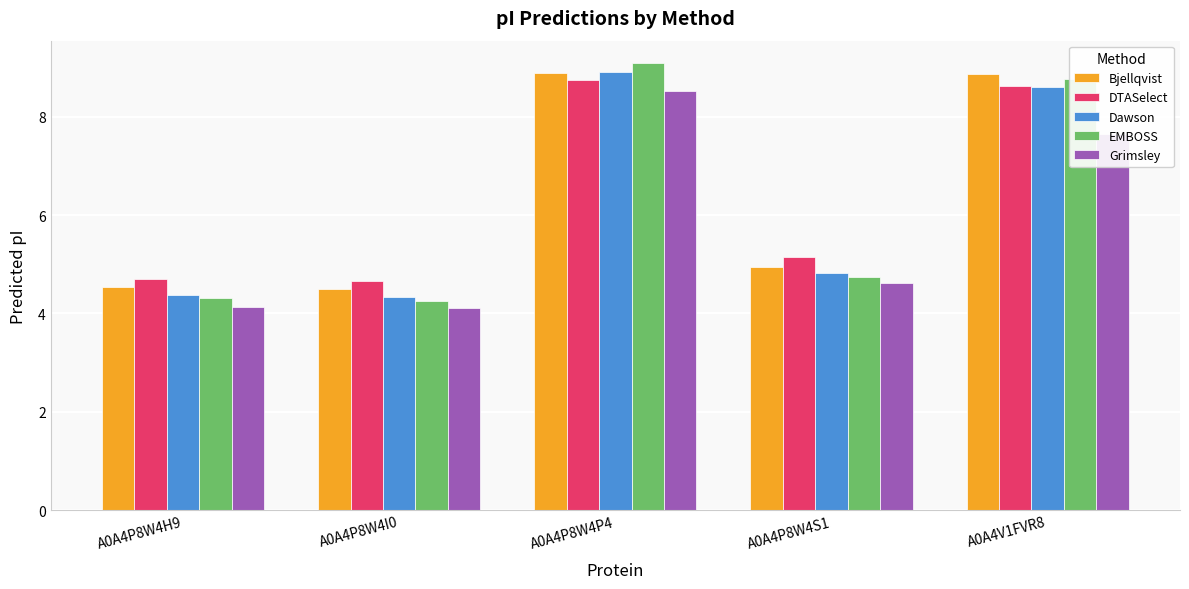

How many bars are there in each group?

5